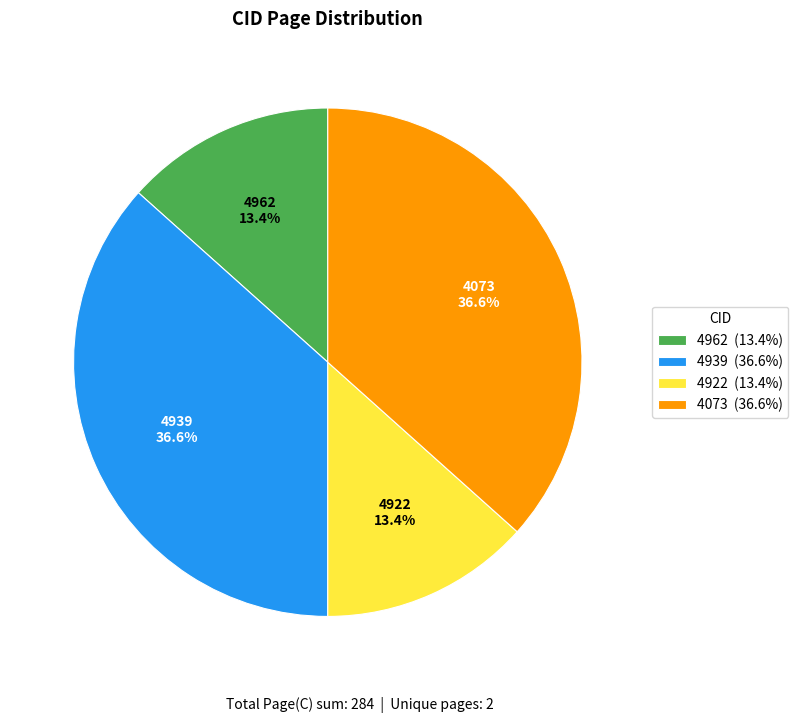

Does any single category account for the majority?

No